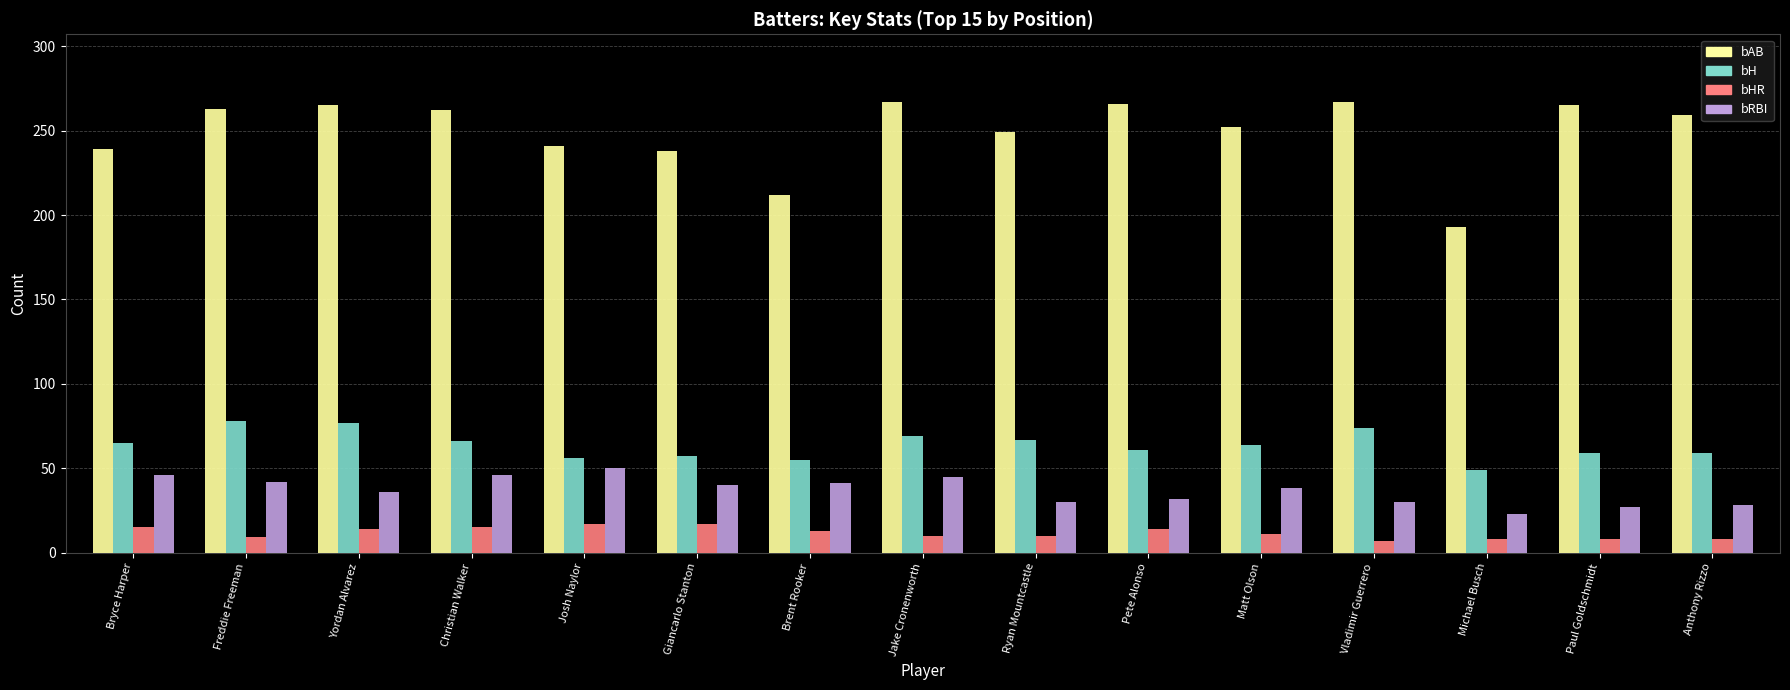

At Christian Walker, list the series in order from smallest to largest.

bHR, bRBI, bH, bAB